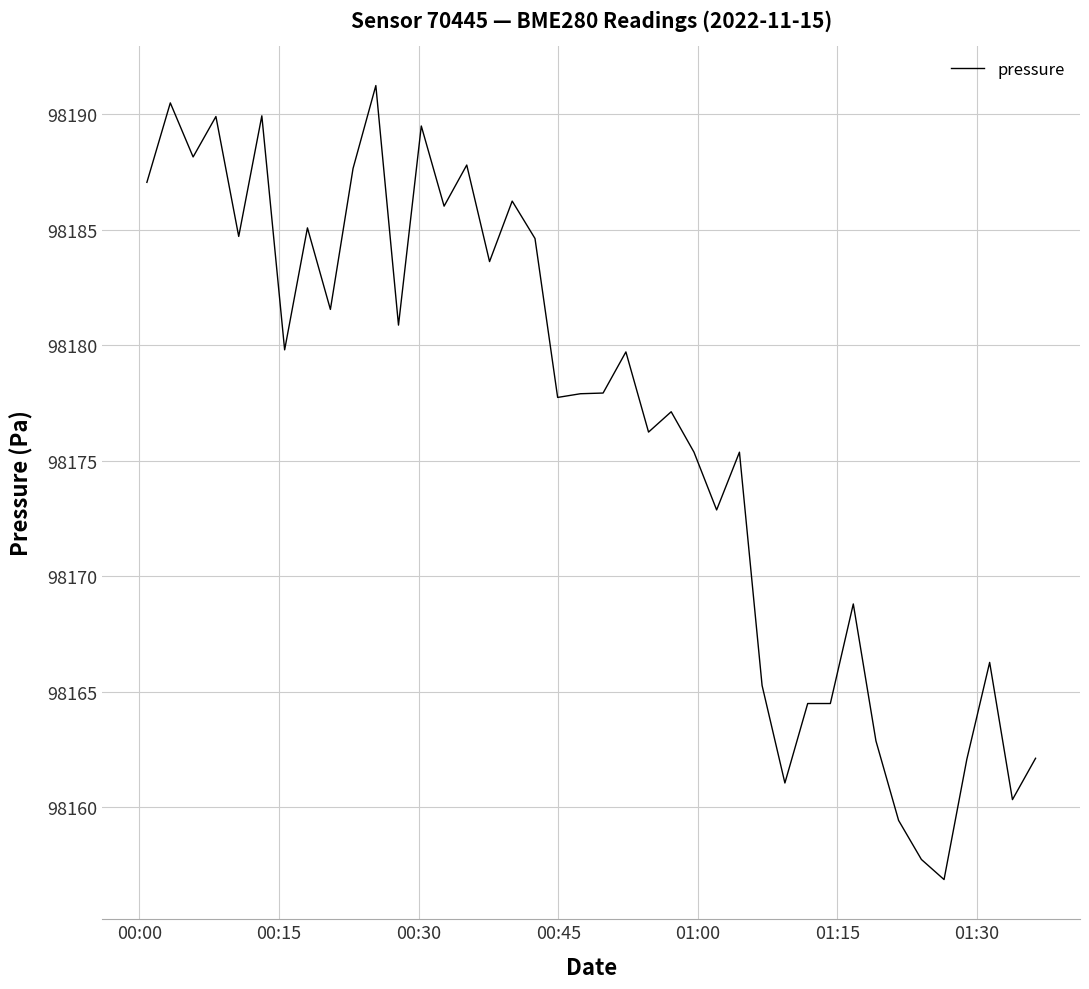

What is the smallest value displayed?

98156.9